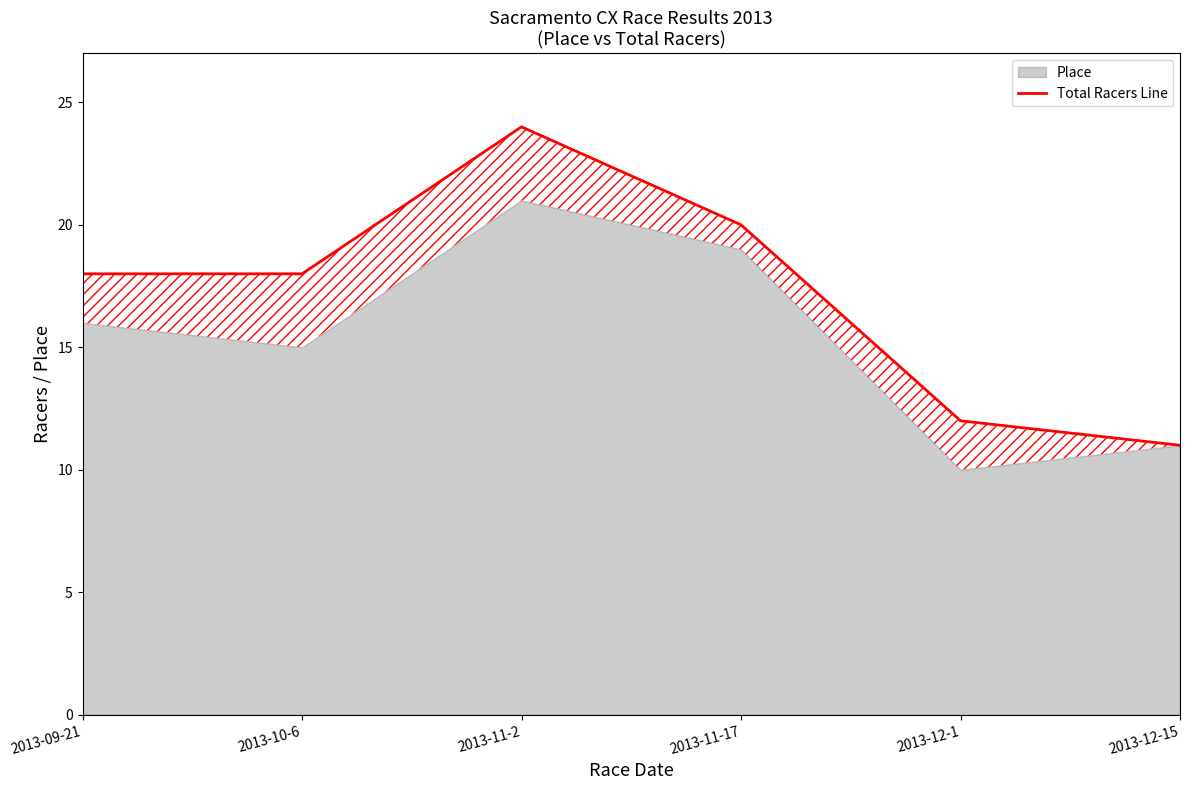

The value at 2013-10-6 is 18. True or false?

True